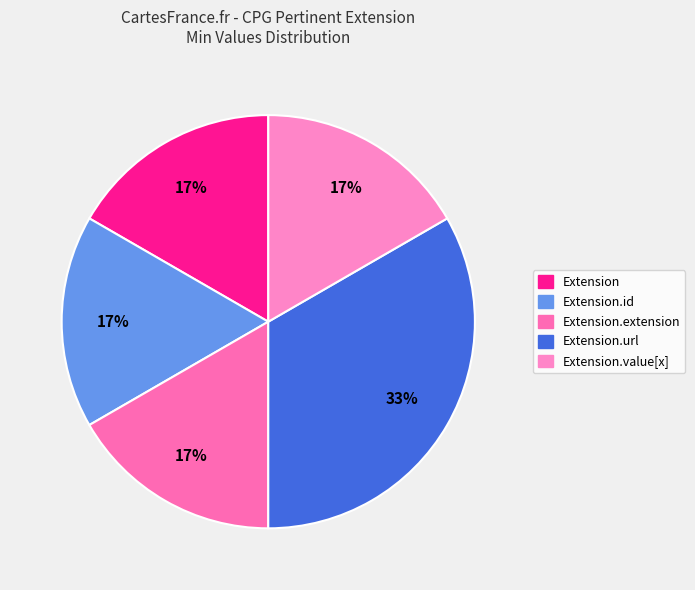

What is the smallest slice in the pie chart?

Extension